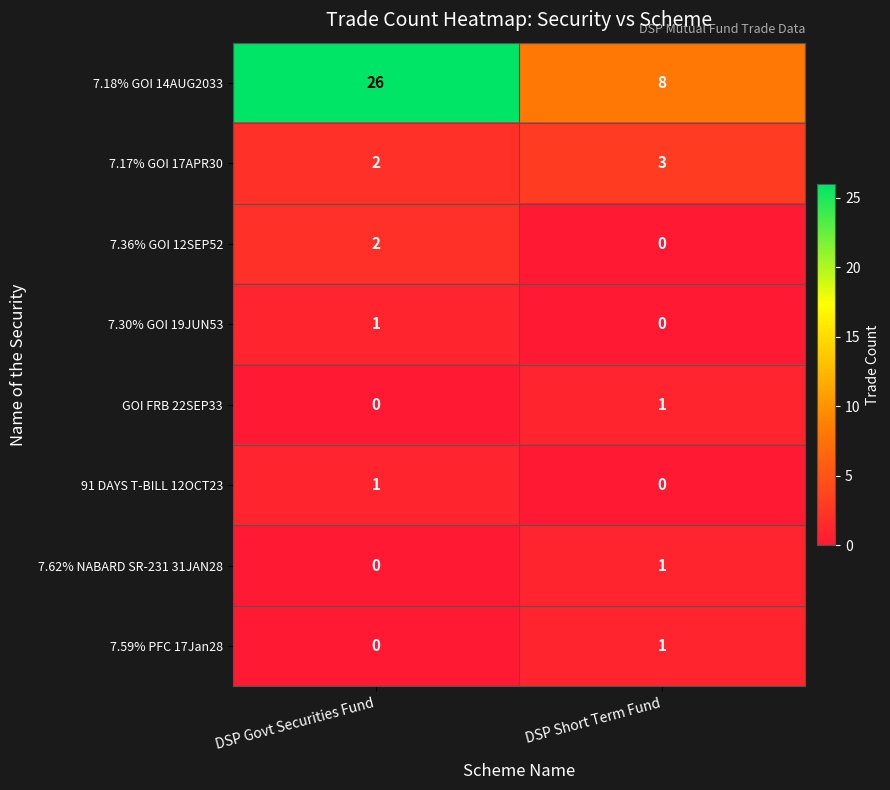

Between DSP Govt Securities Fund and DSP Short Term Fund, which series saw the biggest shift?

7.18% GOI 14AUG2033